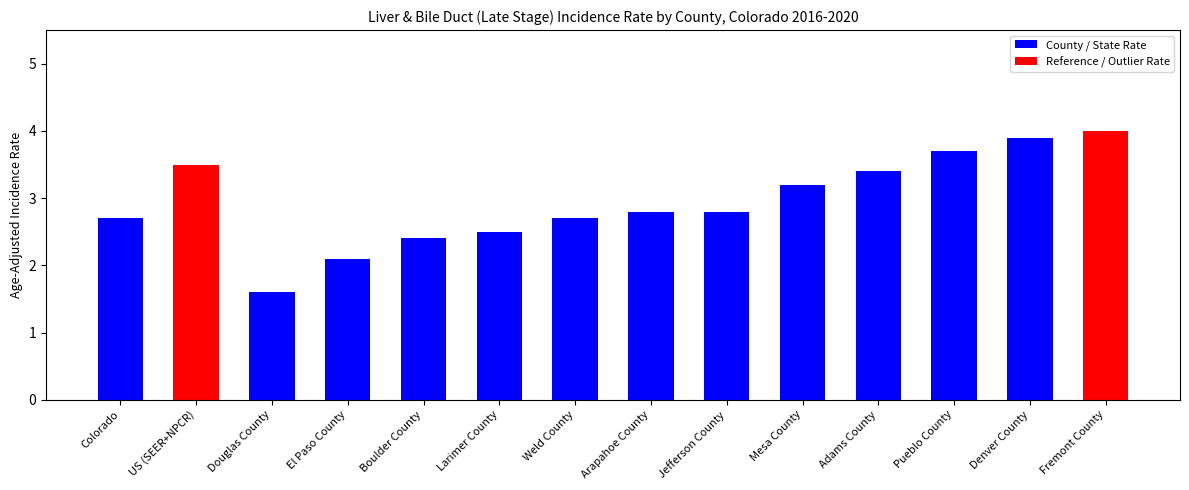

What is the approximate value at Colorado?

2.7